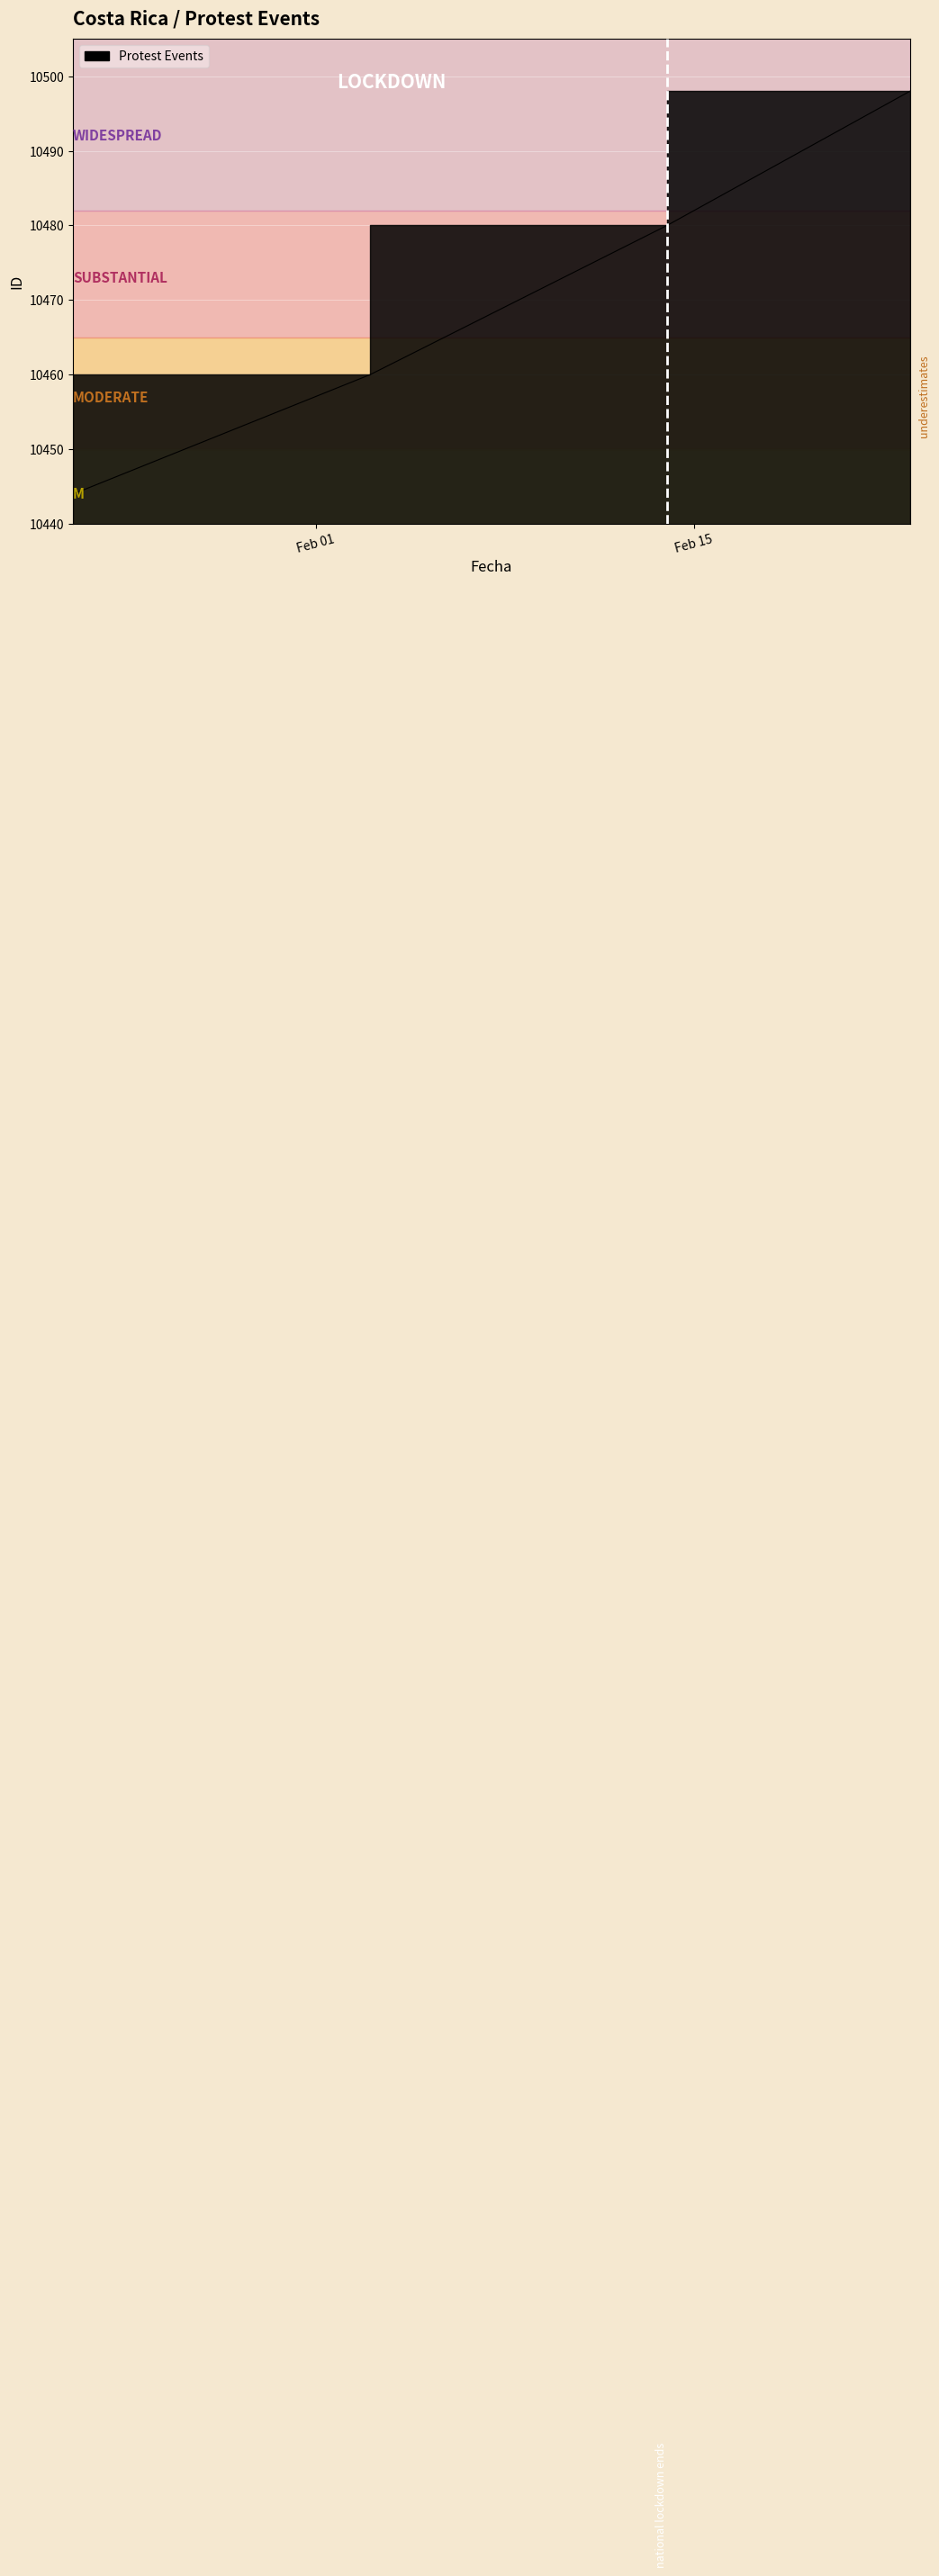

The chart shows a value of 10444 at 2022-01-23. True or false?

True